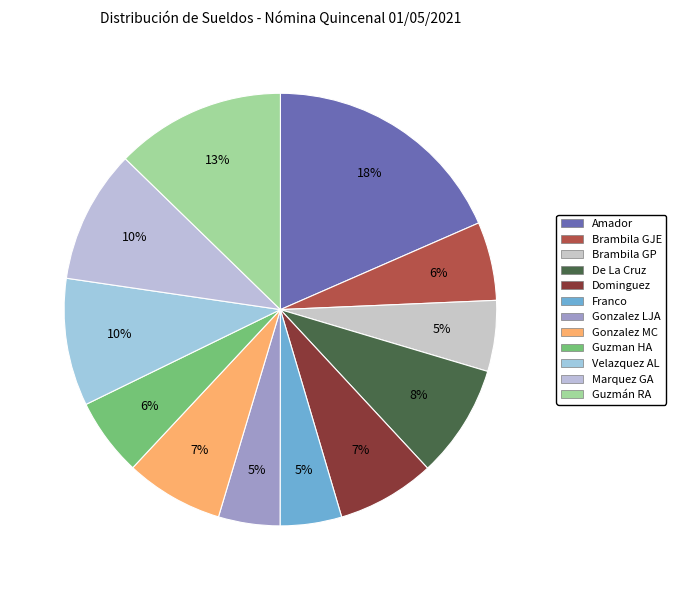

Does any single category account for the majority?

No